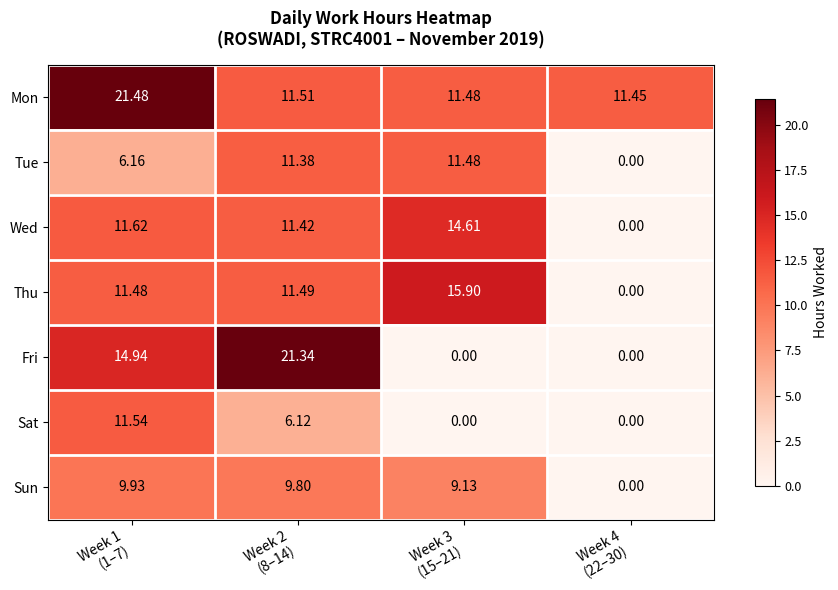

Which series has the largest total across all categories?

Mon